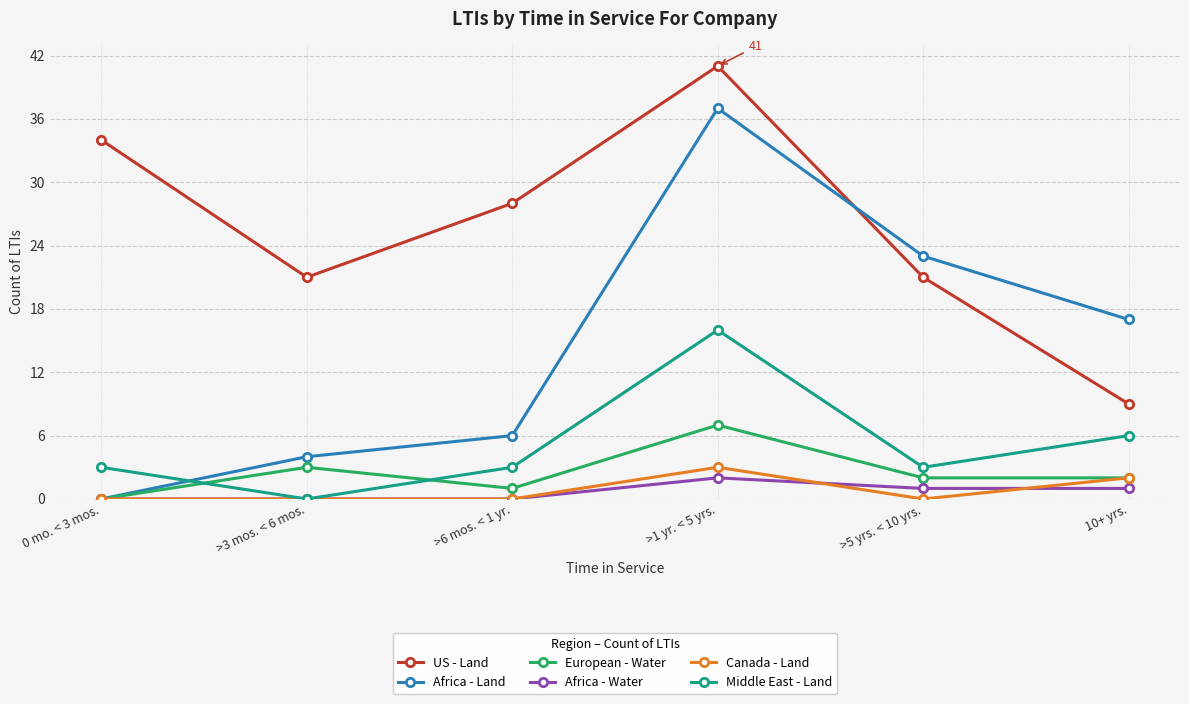

What is the difference between the US - Land values at 10+ yrs. and >3 mos. < 6 mos.?

12